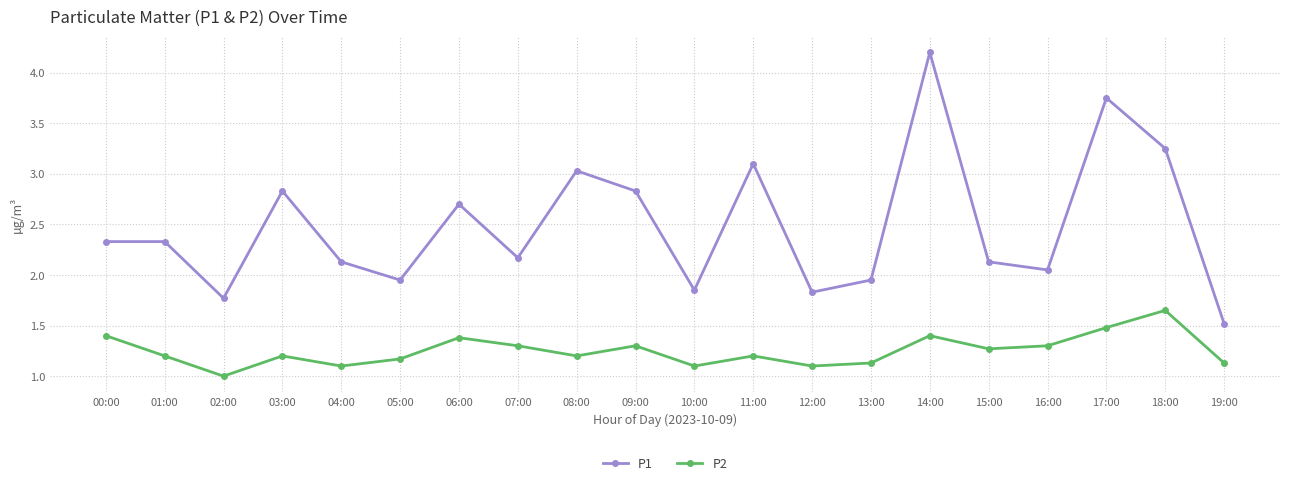

Rank the series by their average value, from lowest to highest.

P2, P1